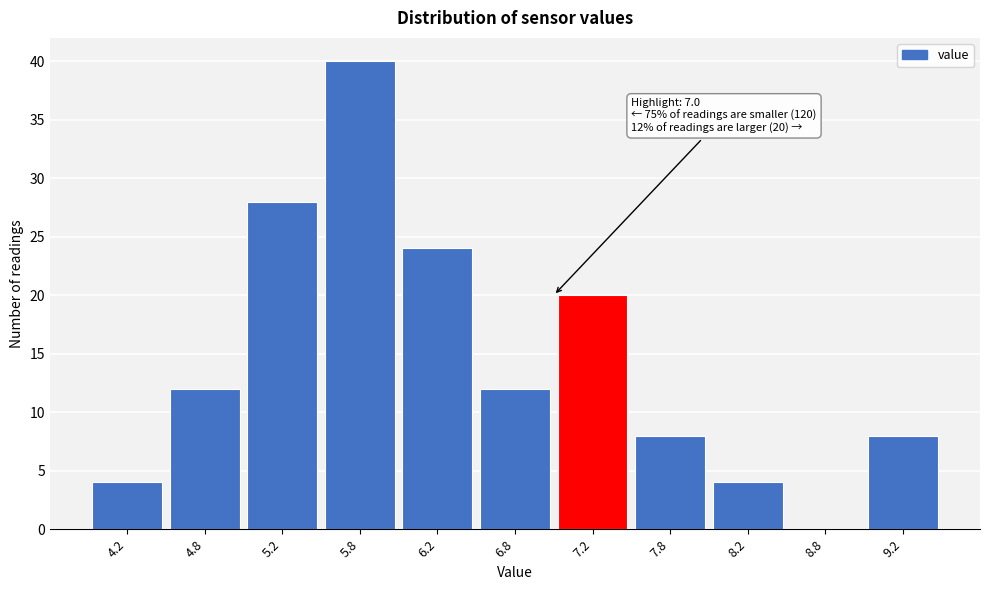

Which range on the x-axis has the tallest bar?

5.5 to 6.0